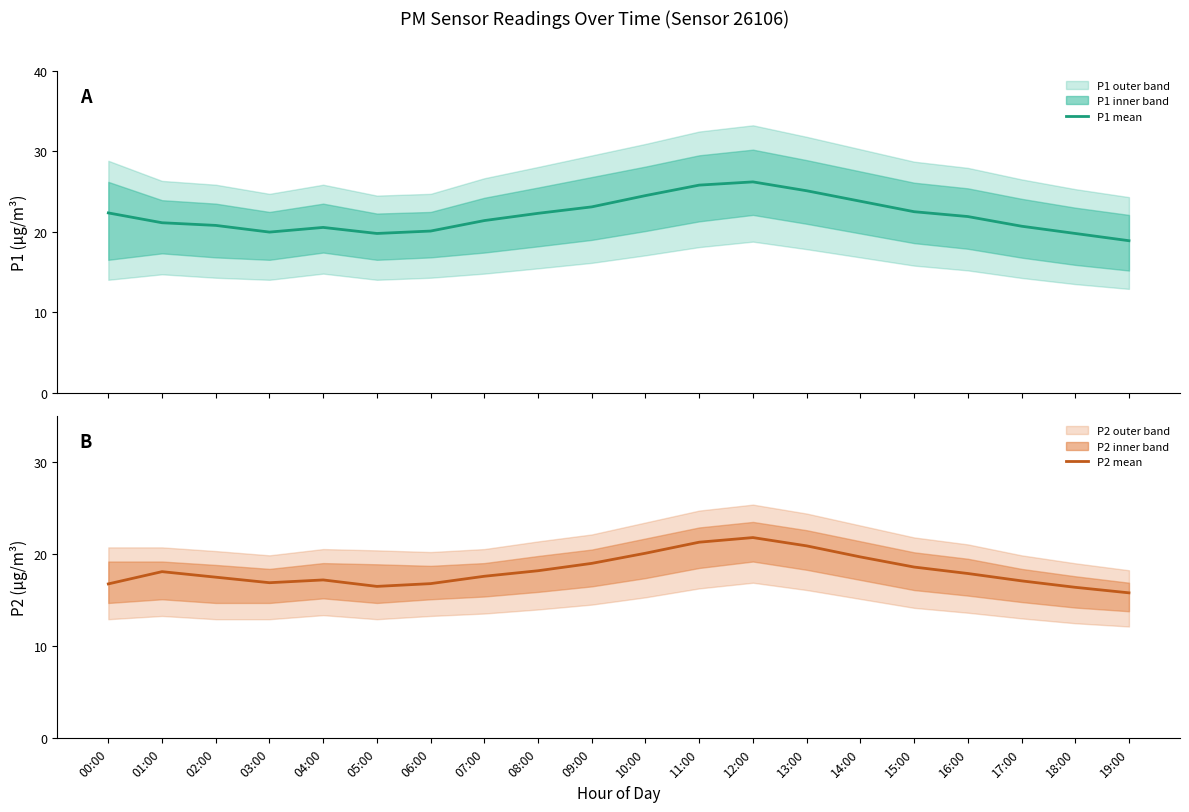

Between 03:00 and 11:00, which series saw the biggest shift?

P1